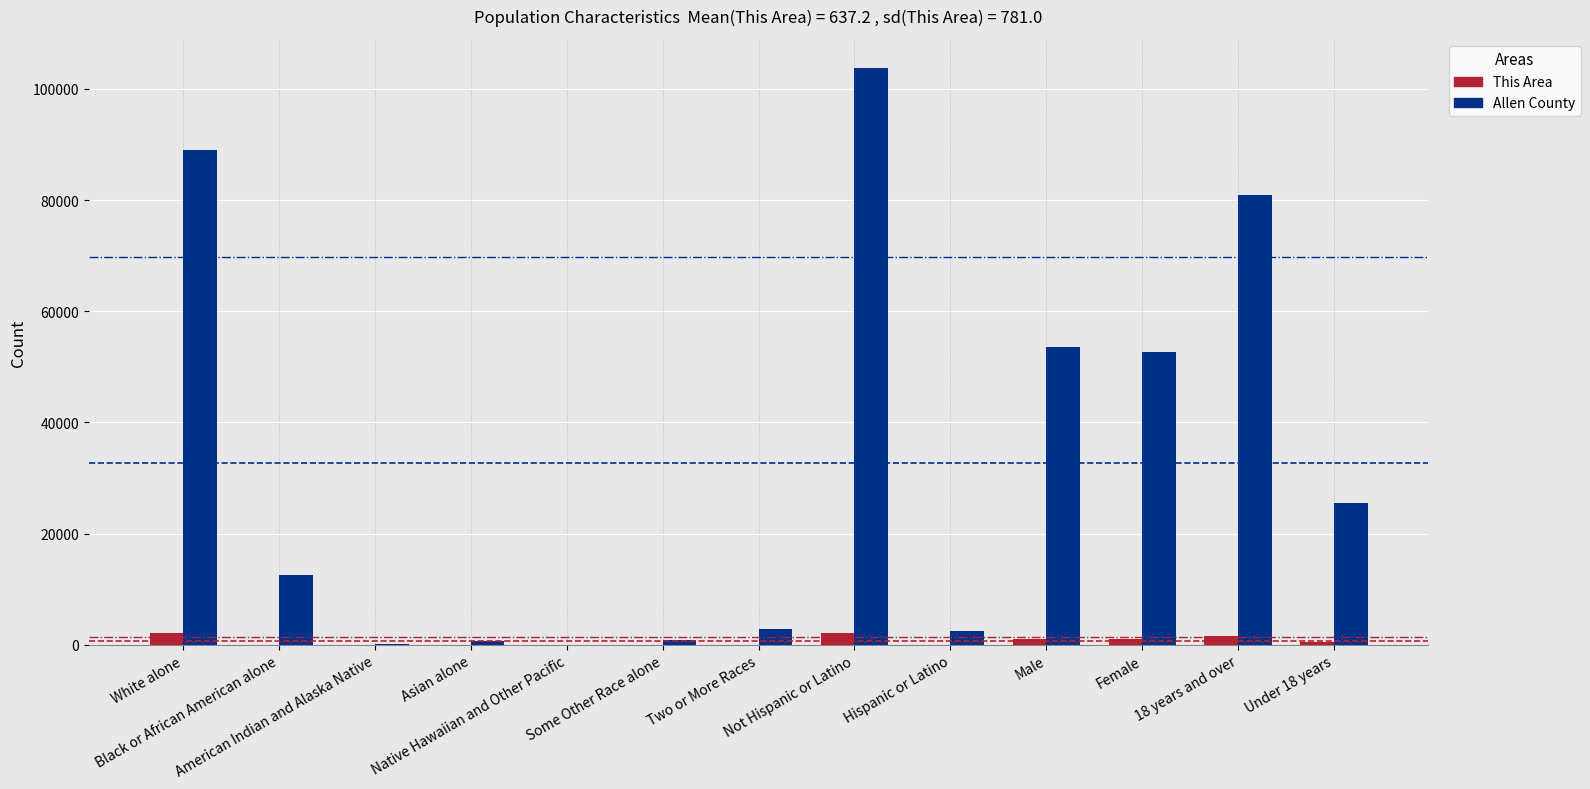

Which series has the largest total across all categories?

Allen County